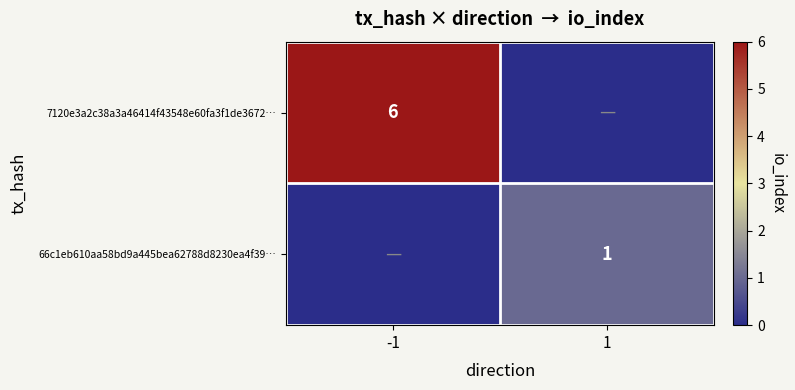

The value of 7120e3a2c38a3a46414f43548e60fa3f1de3672… at -1 is 6. True or false?

True